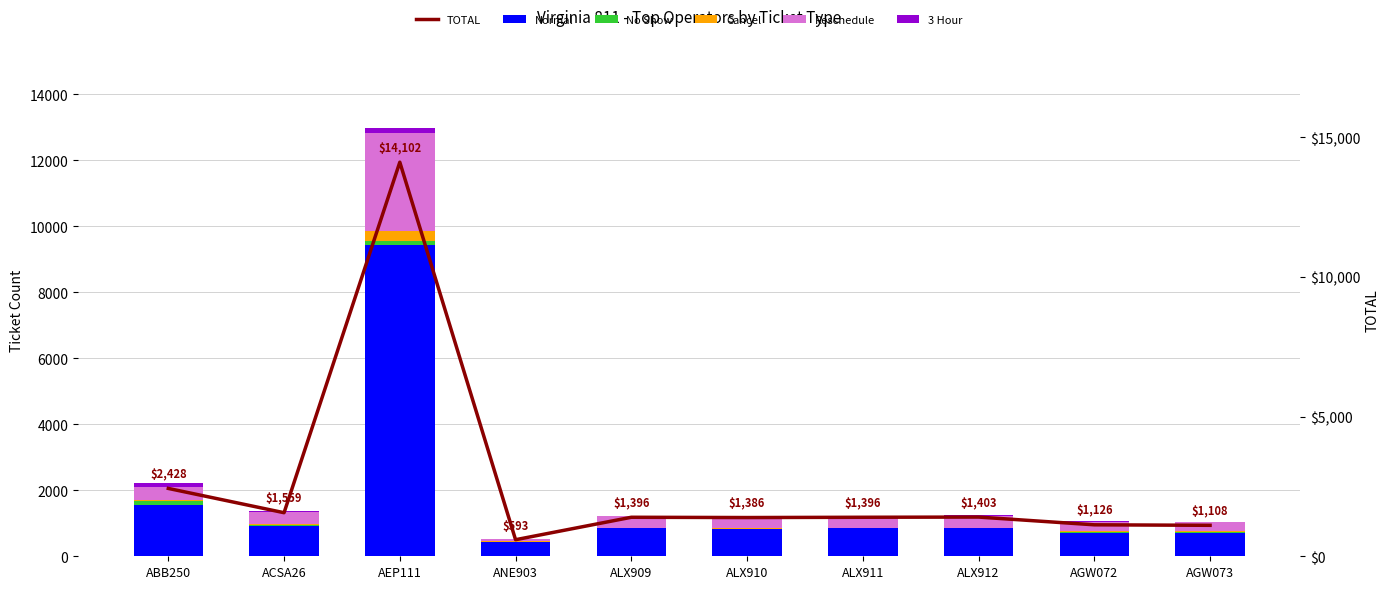

Does the chart contain stacked bars?

No